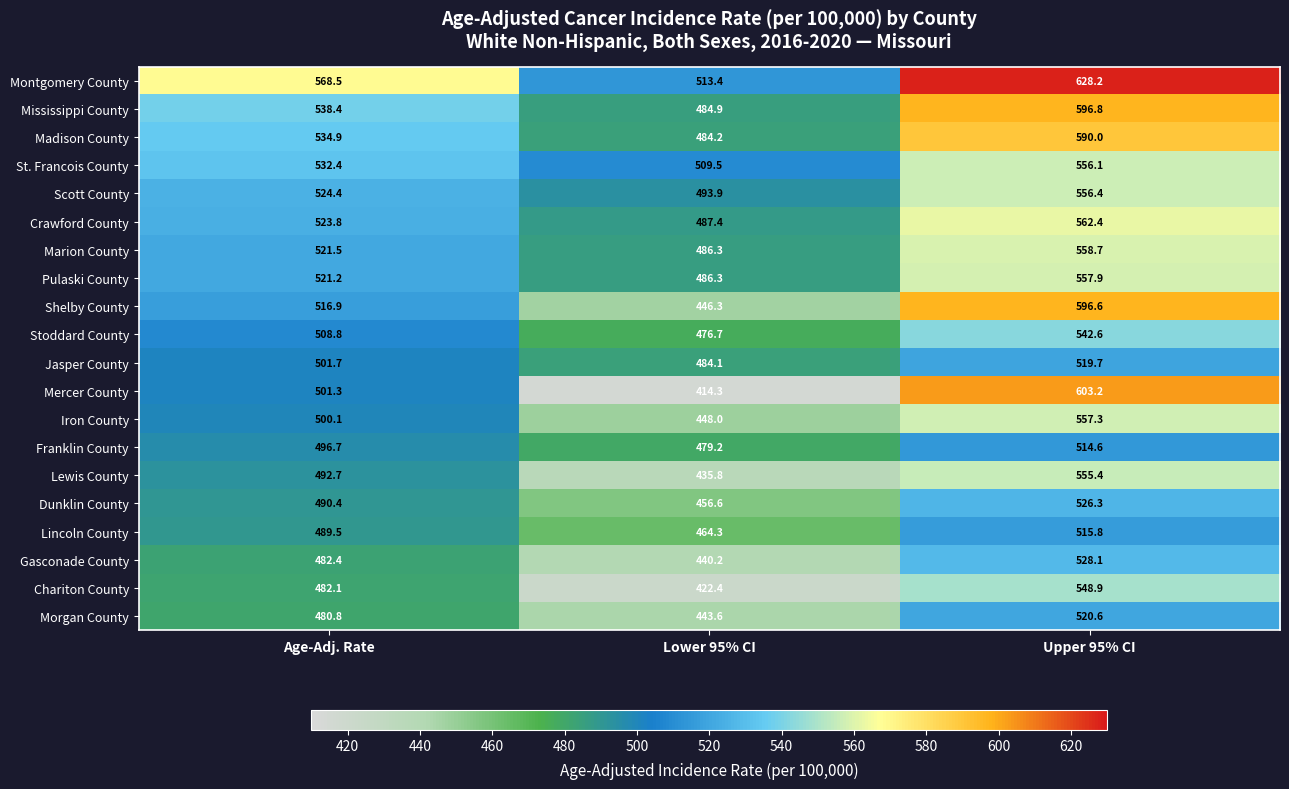

At which label is Mercer County closest to 508?

Age-Adj. Rate